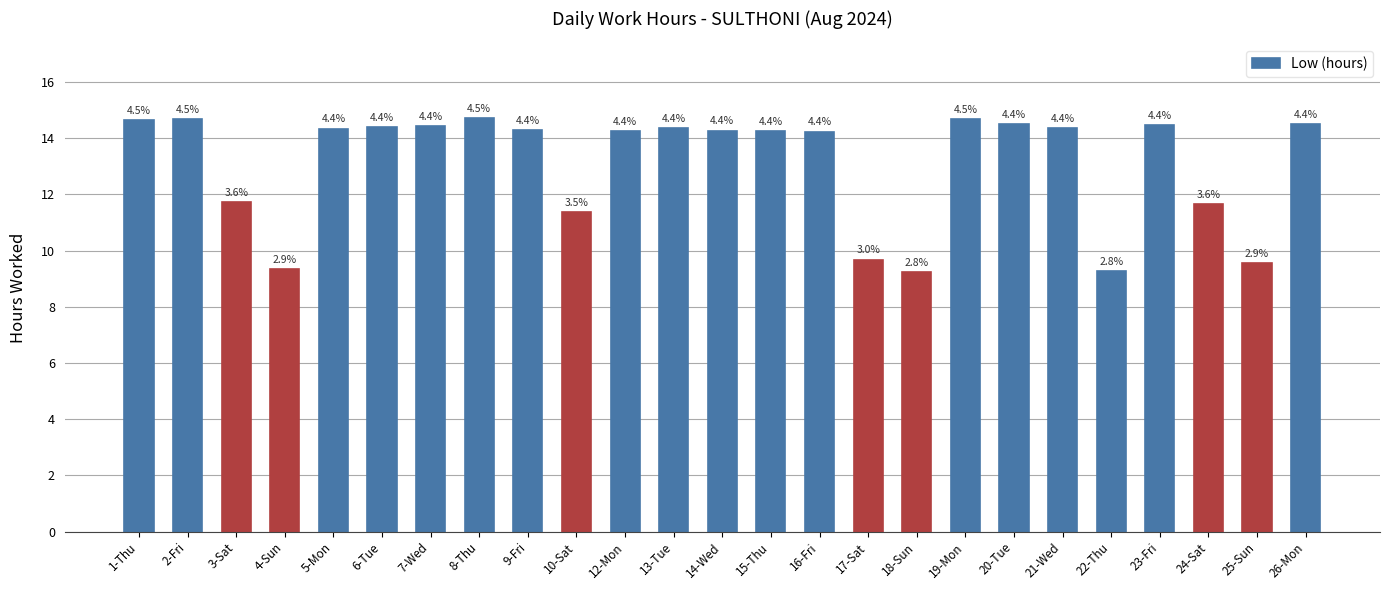

What is the label of the 24th bar from the right?

2-Fri